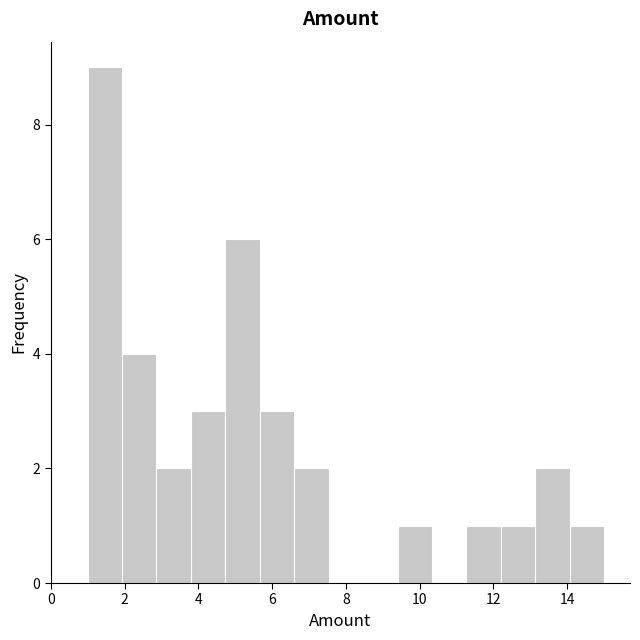

Which range on the x-axis has the tallest bar?

1.0 to 2.0